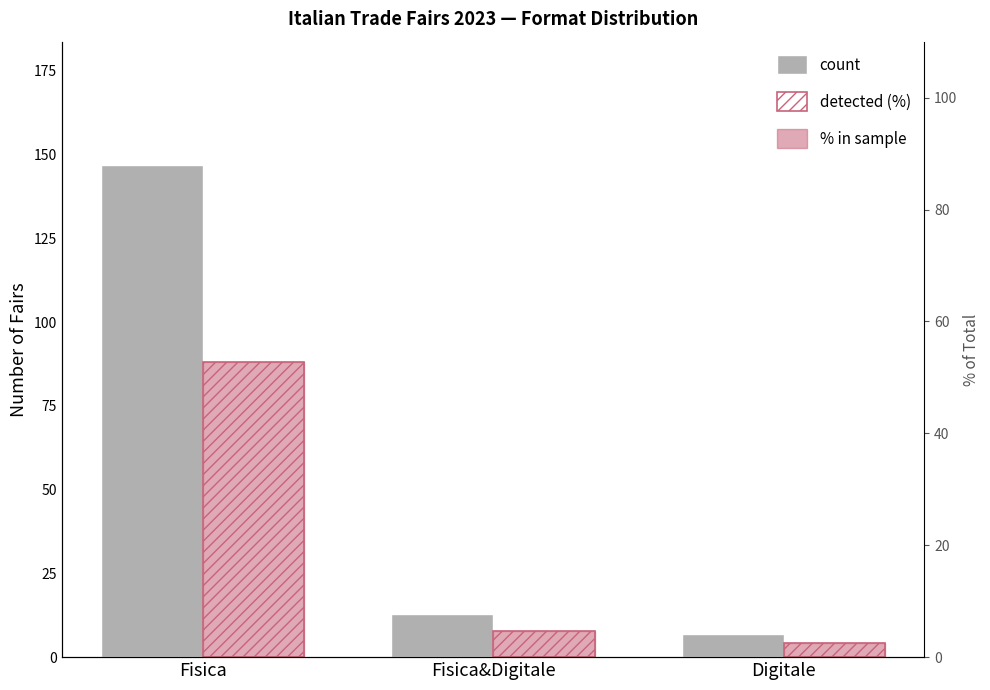

What is the minimum value shown in the chart?

4.2